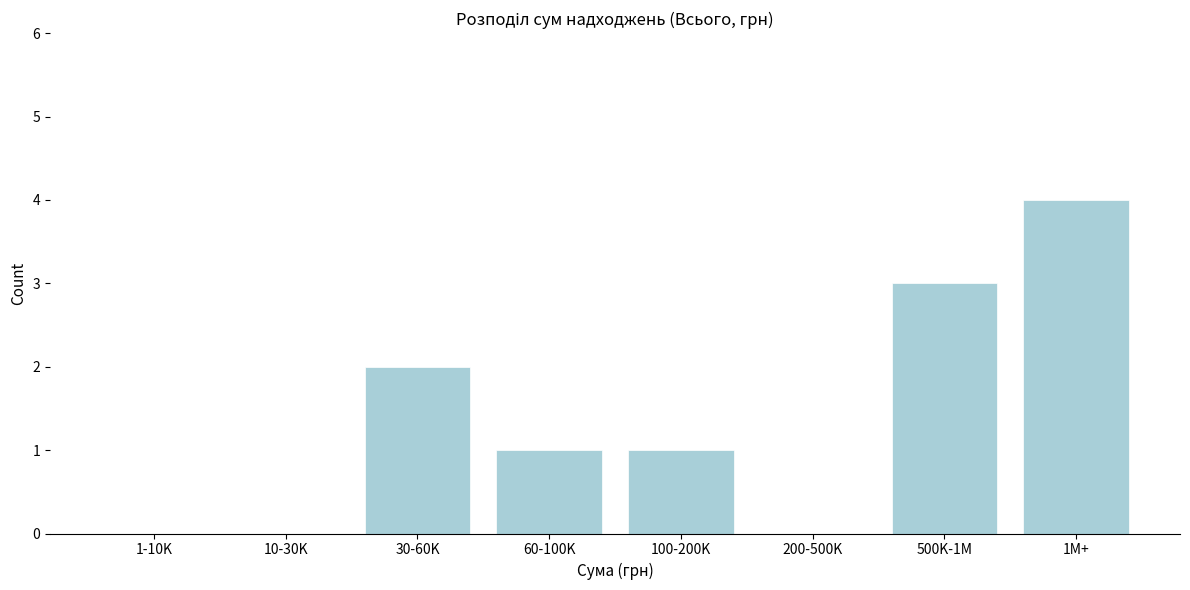

Reading left to right, list all the values displayed in this chart.

1-10K=0	10-30K=0	30-60K=2	60-100K=1	100-200K=1	200-500K=0	500K-1M=3	1M+=4